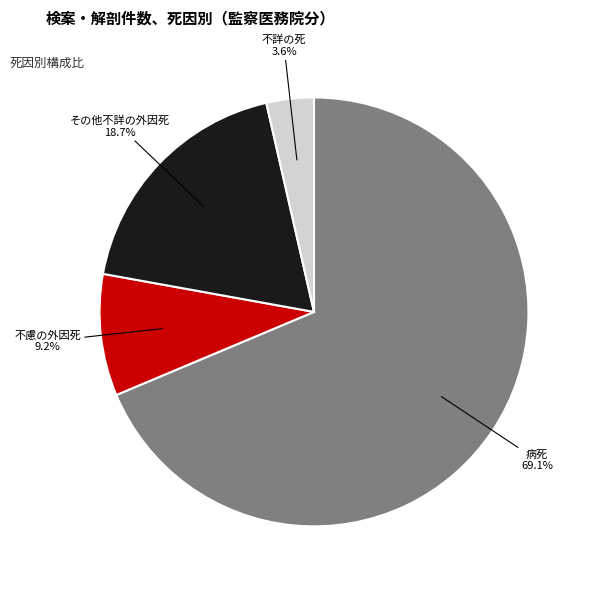

Rank the categories by value from lowest to highest.

不詳の死, 不慮の外因死, その他不詳の外因死, 病死